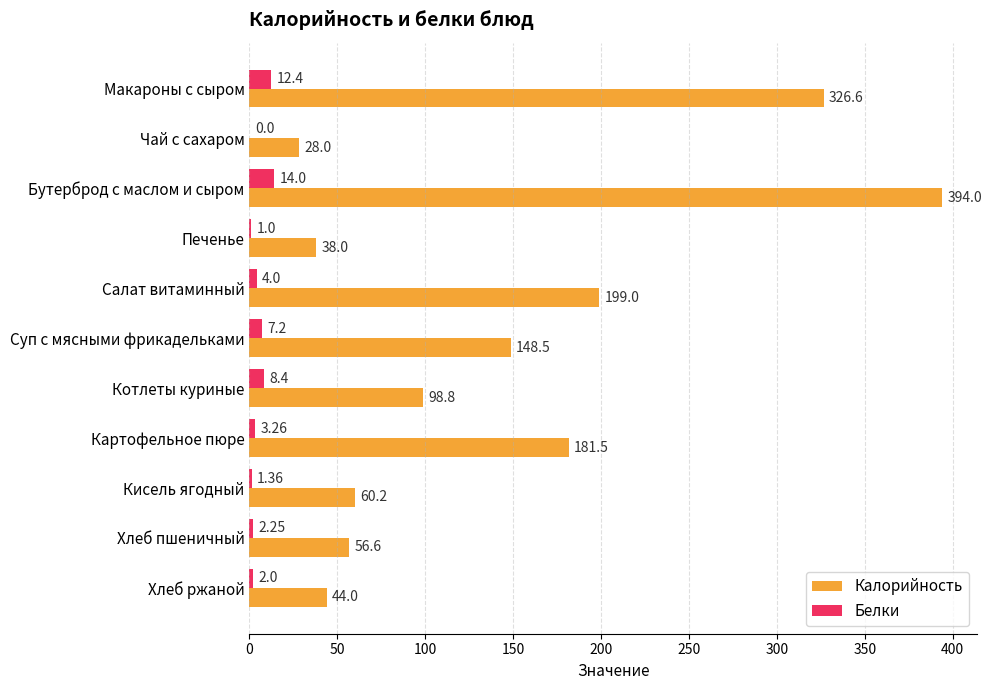

Is the value of Белки at Хлеб ржаной greater than the value of Калорийность at Макароны с сыром?

No